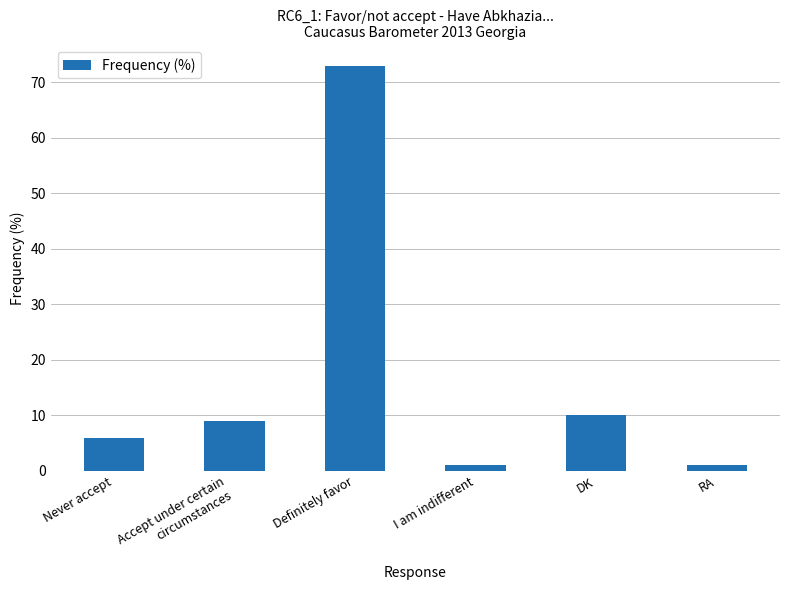

The value at Definitely favor is 45. True or false?

False